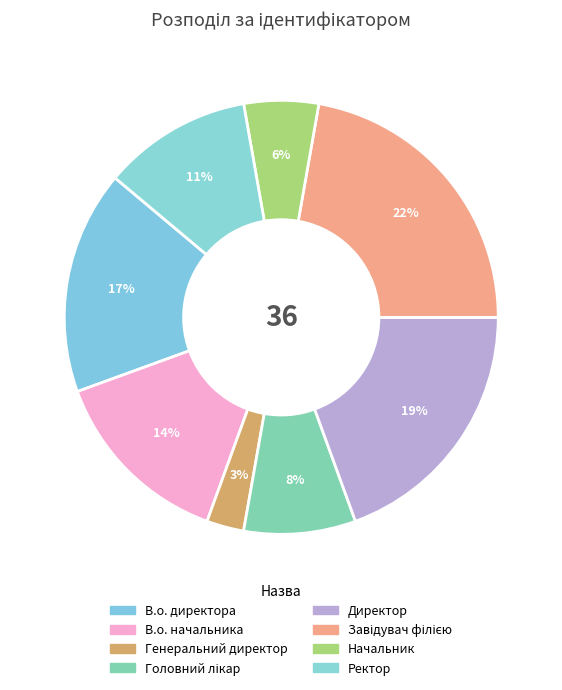

How many slices are in this pie chart?

8